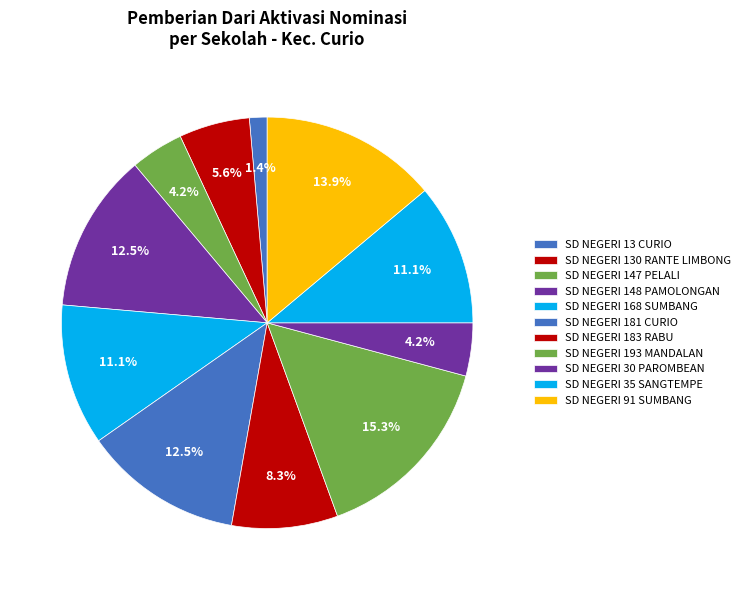

What percentage is the SD NEGERI 30 PAROMBEAN slice, to the nearest percent?

4%